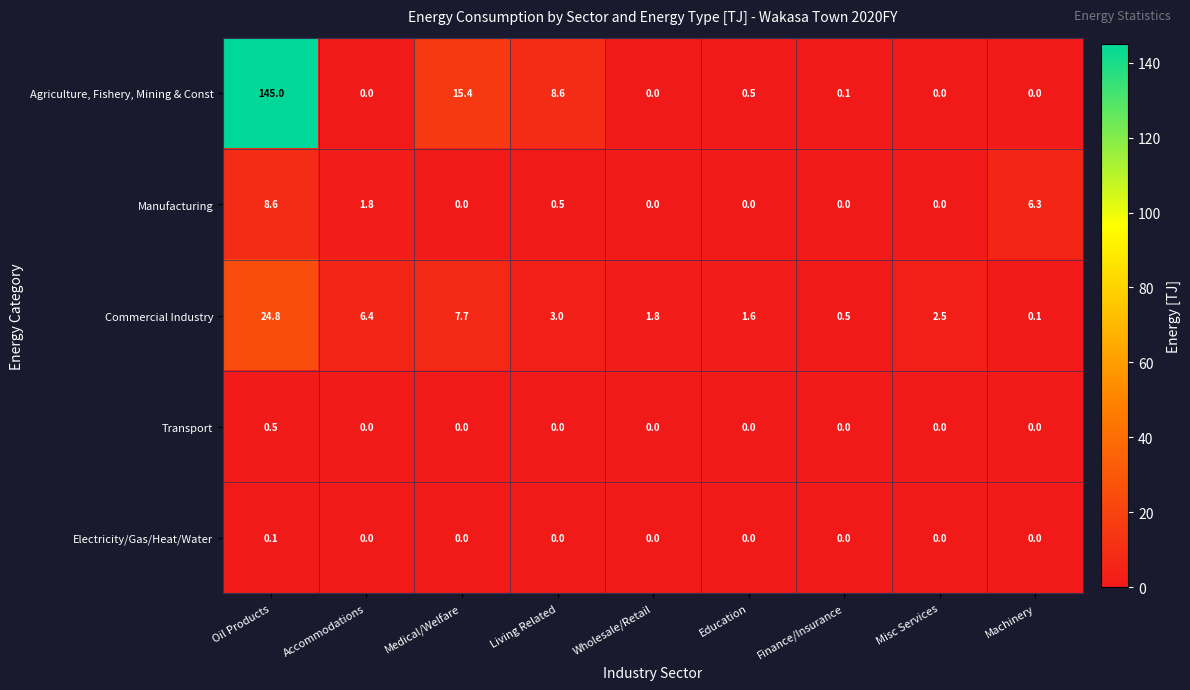

List the series in order of their peak value, highest first.

Agriculture, Fishery, Mining & Const, Commercial Industry, Manufacturing, Transport, Electricity/Gas/Heat/Water